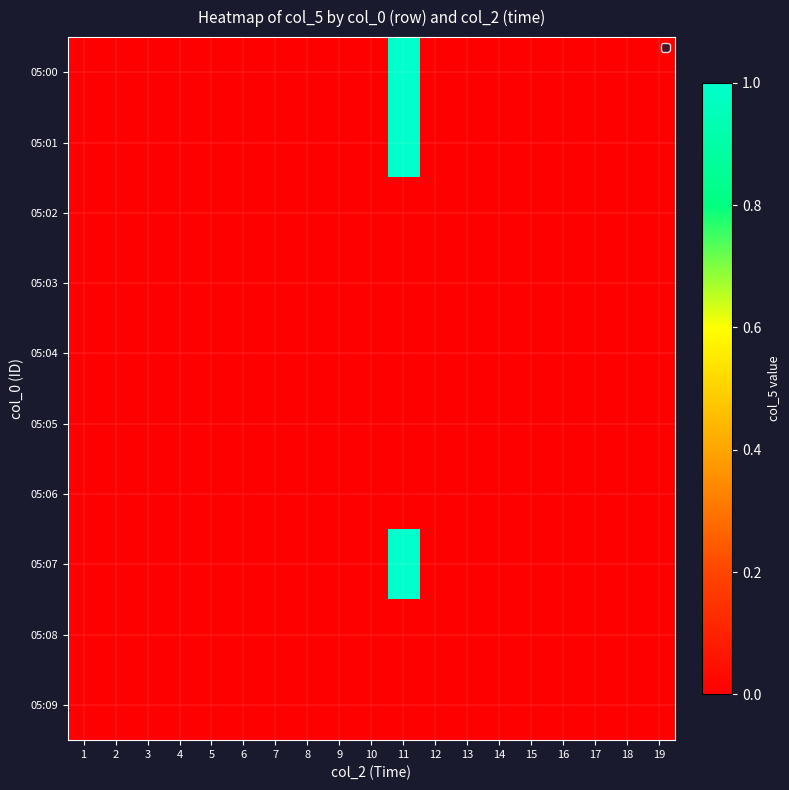

At 4, list the series in order from smallest to largest.

05:00, 05:01, 05:02, 05:03, 05:04, 05:05, 05:06, 05:07, 05:08, 05:09